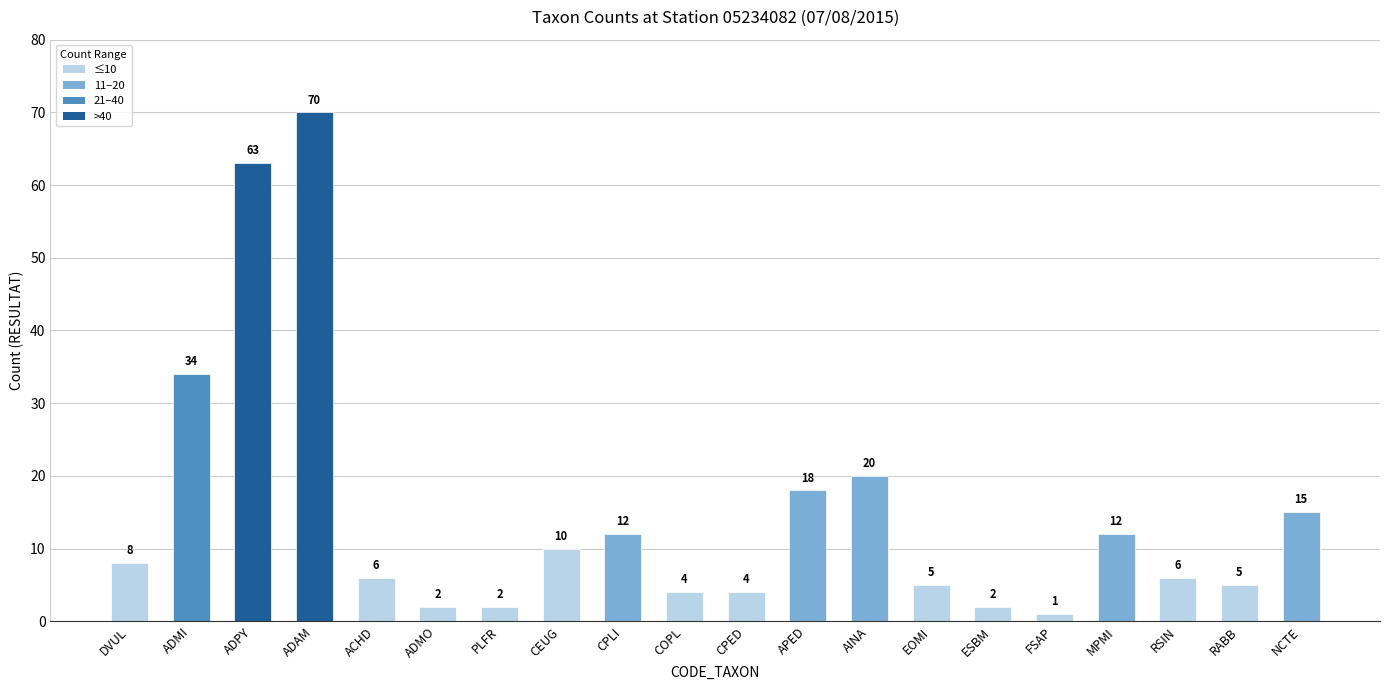

Read the value at CPED.

4